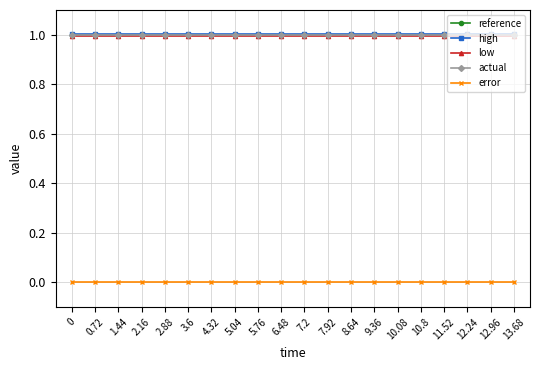

Reading left to right, extract all data points from this chart.

reference: 1.0	1.0	1.0	1.0	1.0	1.0	1.0	1.0	1.0	1.0	1.0	1.0	1.0	1.0	1.0	1.0	1.0	1.0	1.0	1.0
high: 1.0	1.0	1.0	1.0	1.0	1.0	1.0	1.0	1.0	1.0	1.0	1.0	1.0	1.0	1.0	1.0	1.0	1.0	1.0	1.0
low: 1.0	1.0	1.0	1.0	1.0	1.0	1.0	1.0	1.0	1.0	1.0	1.0	1.0	1.0	1.0	1.0	1.0	1.0	1.0	1.0
actual: 1.0	1.0	1.0	1.0	1.0	1.0	1.0	1.0	1.0	1.0	1.0	1.0	1.0	1.0	1.0	1.0	1.0	1.0	1.0	1.0
error: 0.0	0.0	0.0	0.0	0.0	0.0	0.0	0.0	0.0	0.0	0.0	0.0	0.0	0.0	0.0	0.0	0.0	0.0	0.0	0.0